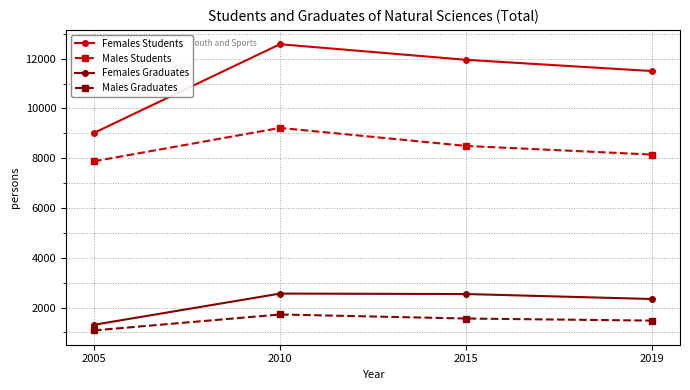

Count the number of data series in this chart.

4